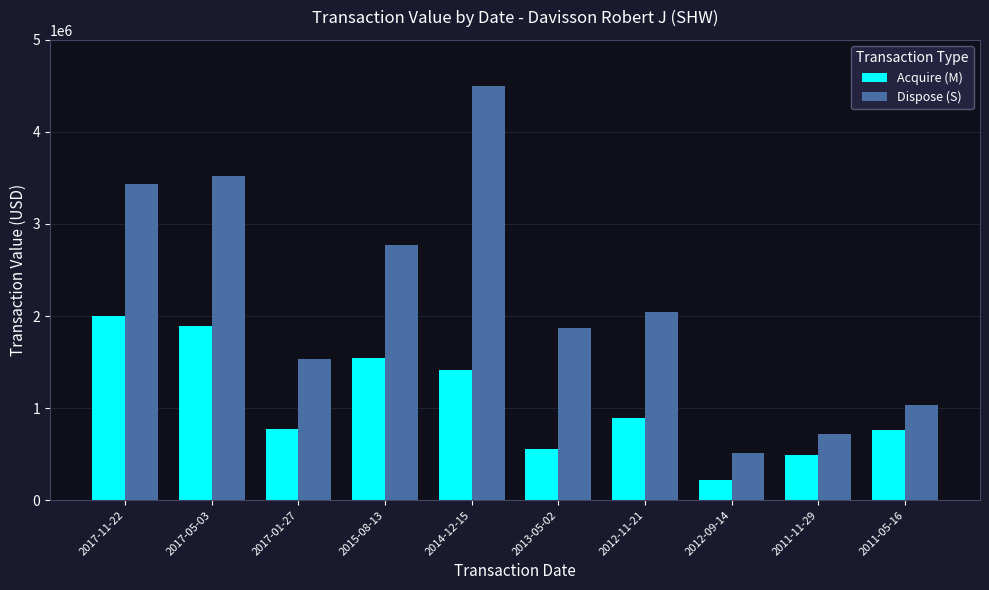

Which series has the largest range (max minus min)?

Dispose (S)